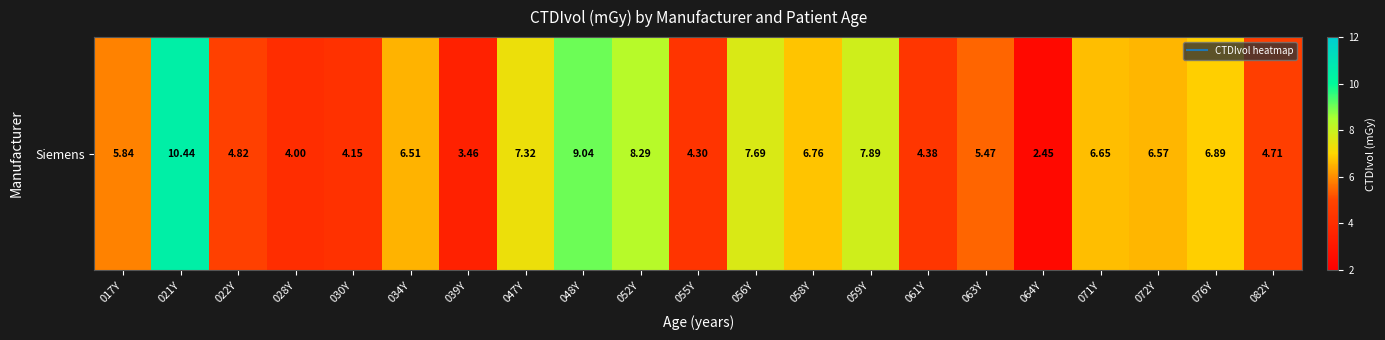

The chart shows a value of 8.3 at 052Y. True or false?

True